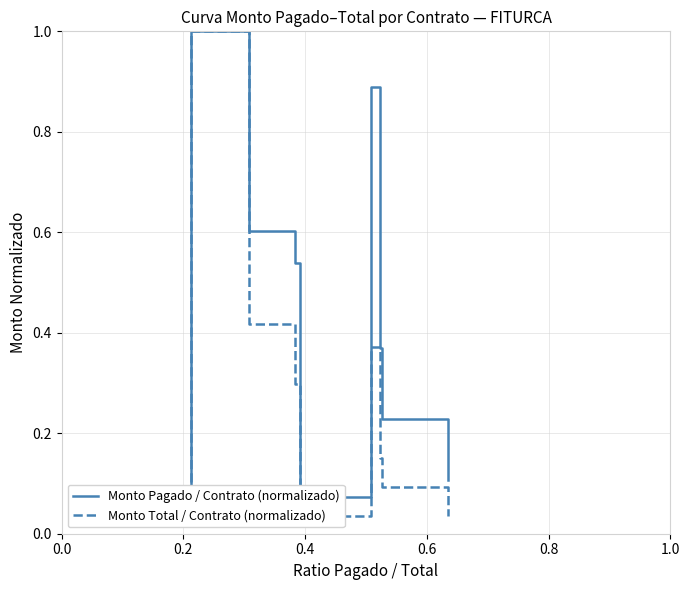

Is the value of Monto Pagado / Contrato (normalizado) at 1.0 greater than the value of Monto Total / Contrato (normalizado) at 8?

No